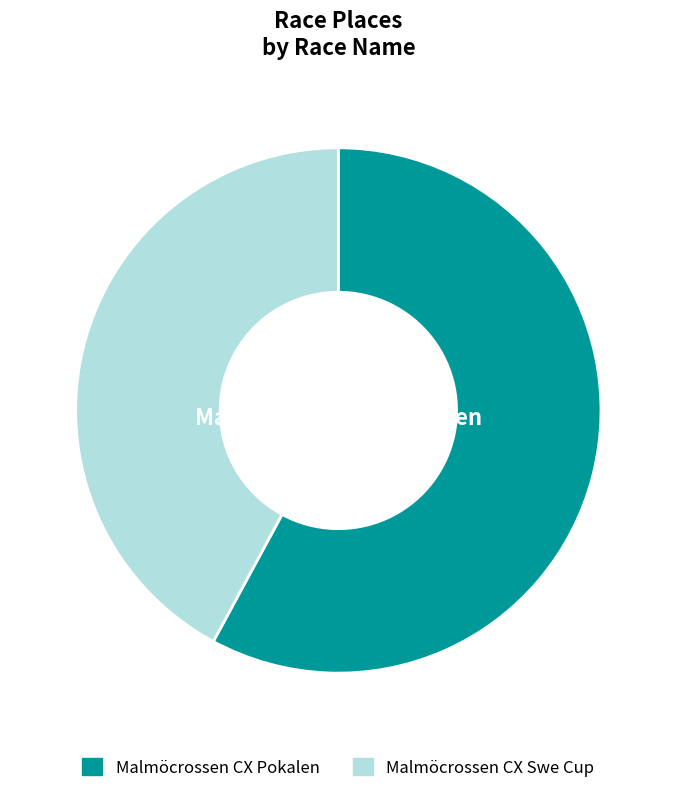

To the nearest percent, what is the difference between the Malmöcrossen CX Swe Cup and Malmöcrossen CX Pokalen slice percentages?

16%